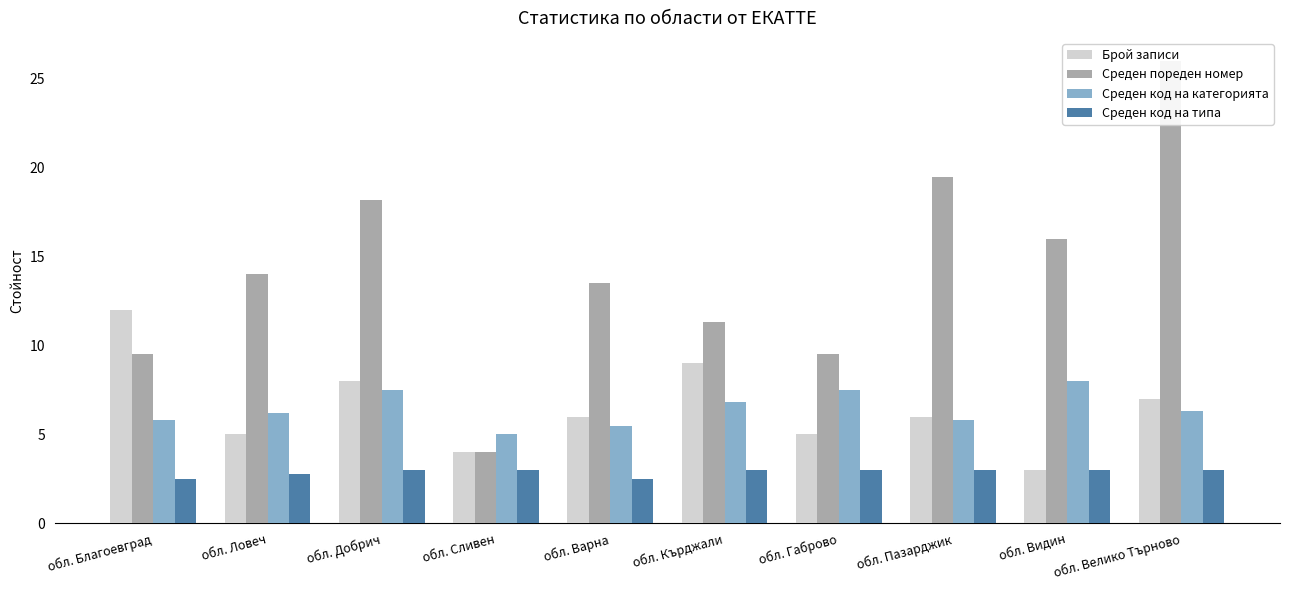

Reading left to right, list all the values displayed in this chart.

Брой записи: обл. Благоевград=12.0	обл. Ловеч=5.0	обл. Добрич=8.0	обл. Сливен=4.0	обл. Варна=6.0	обл. Кърджали=9.0	обл. Габрово=5.0	обл. Пазарджик=6.0	обл. Видин=3.0	обл. Велико Търново=7.0
Среден пореден номер: обл. Благоевград=9.5	обл. Ловеч=14.0	обл. Добрич=18.2	обл. Сливен=4.0	обл. Варна=13.5	обл. Кърджали=11.3	обл. Габрово=9.5	обл. Пазарджик=19.5	обл. Видин=16.0	обл. Велико Търново=26.0
Среден код на категорията: обл. Благоевград=5.8	обл. Ловеч=6.2	обл. Добрич=7.5	обл. Сливен=5.0	обл. Варна=5.5	обл. Кърджали=6.8	обл. Габрово=7.5	обл. Пазарджик=5.8	обл. Видин=8.0	обл. Велико Търново=6.3
Среден код на типа: обл. Благоевград=2.5	обл. Ловеч=2.8	обл. Добрич=3.0	обл. Сливен=3.0	обл. Варна=2.5	обл. Кърджали=3.0	обл. Габрово=3.0	обл. Пазарджик=3.0	обл. Видин=3.0	обл. Велико Търново=3.0